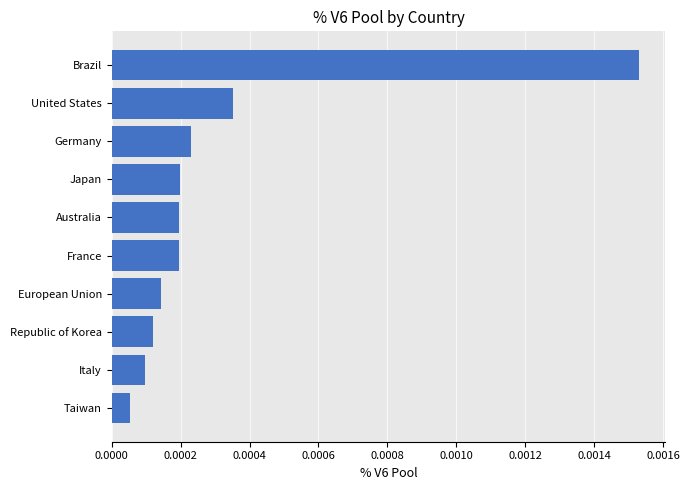

Which has a higher value, United States or Australia?

United States